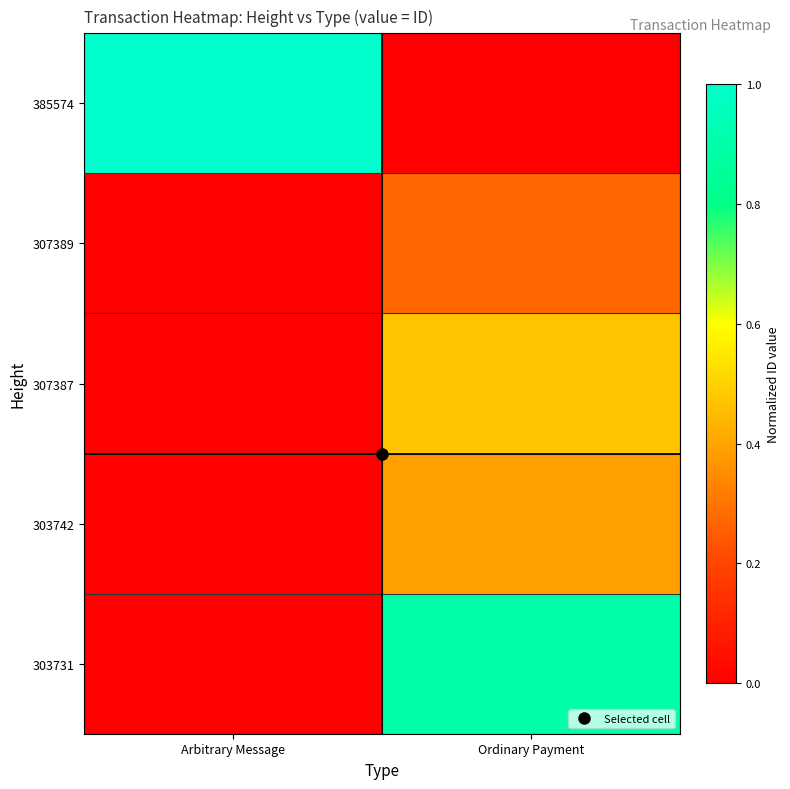

List the series in order of their peak value, lowest first.

307389, 303742, 307387, 303731, 385574